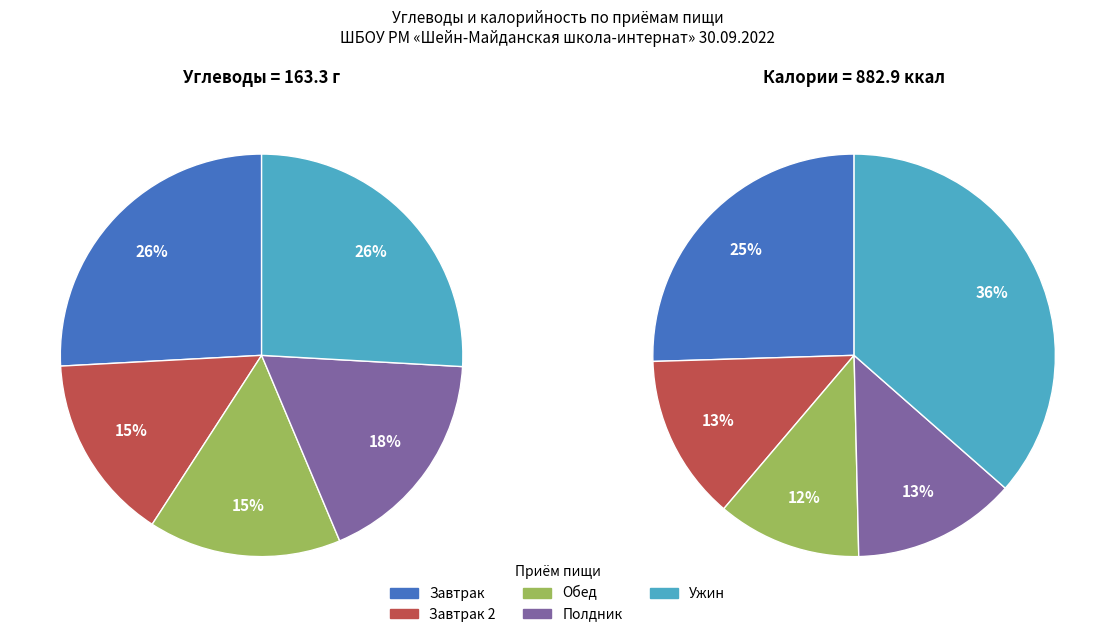

To the nearest percent, what is the combined percentage of Завтрак 2 and Обед?

30%